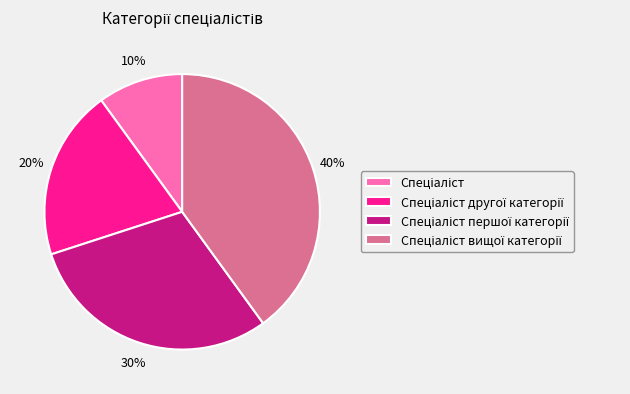

Is there any slice that represents more than half of the pie?

No